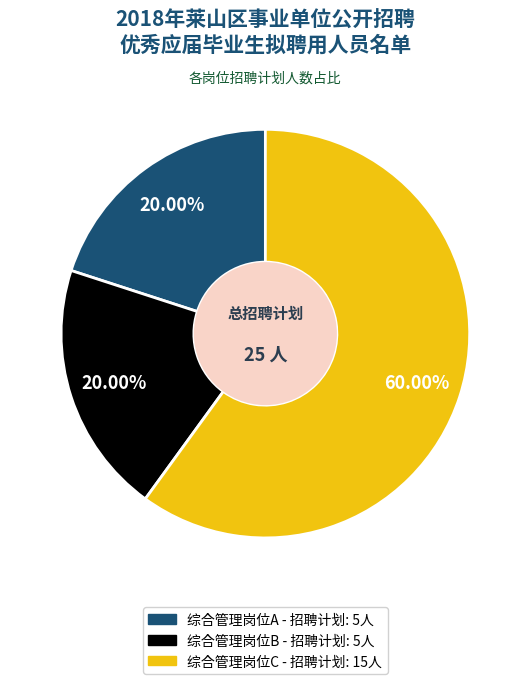

What is the largest slice in the pie chart?

综合管理岗位C